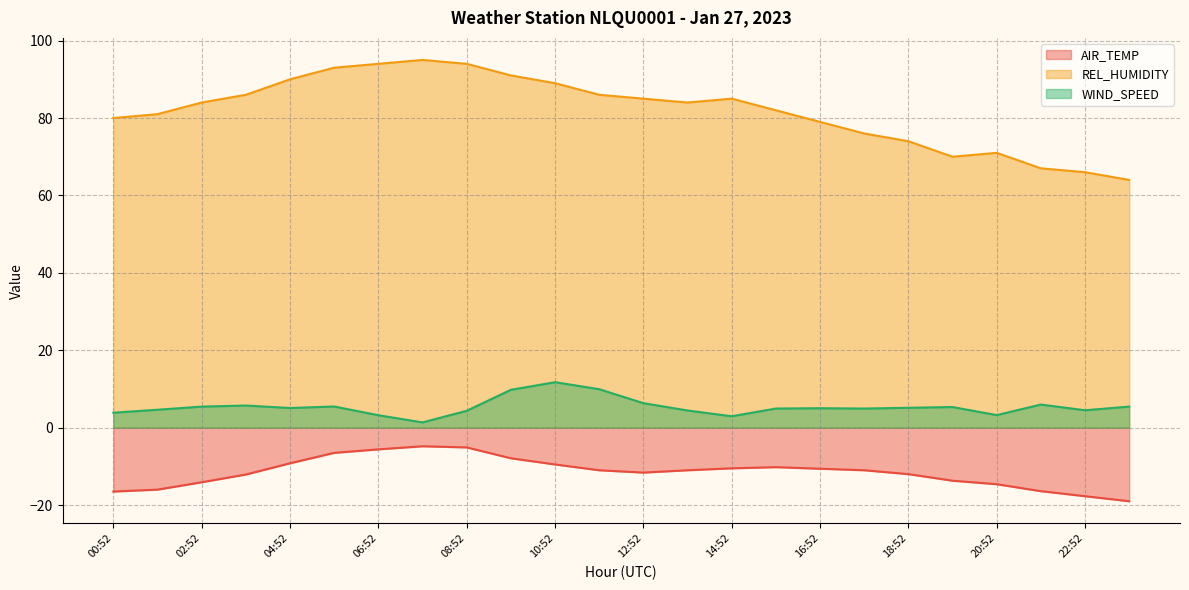

At which label does WIND_SPEED first exceed 5?

02:52